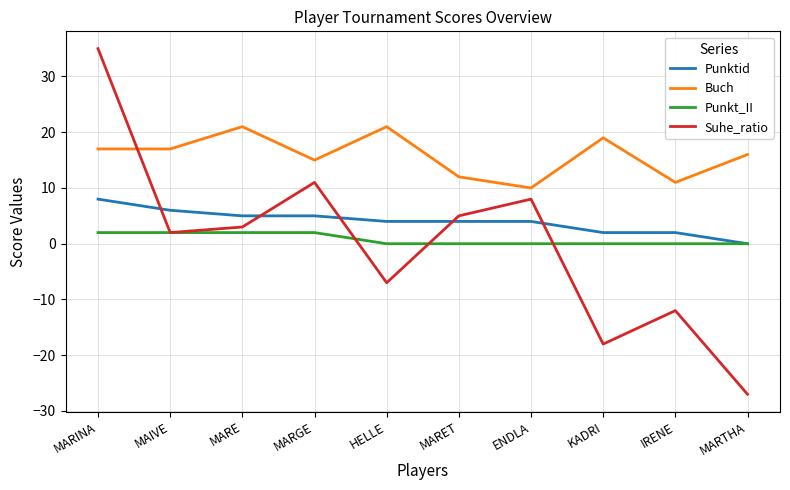

What is the difference between the highest and lowest values at MARINA?

33